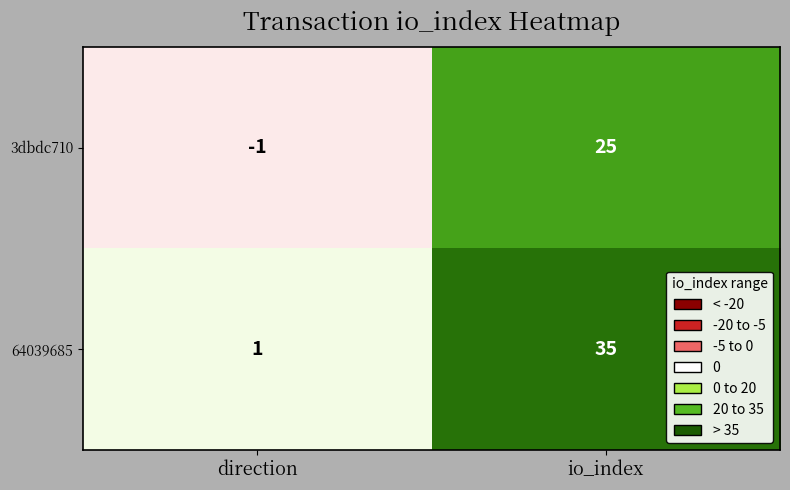

How many data points does each series have?

2